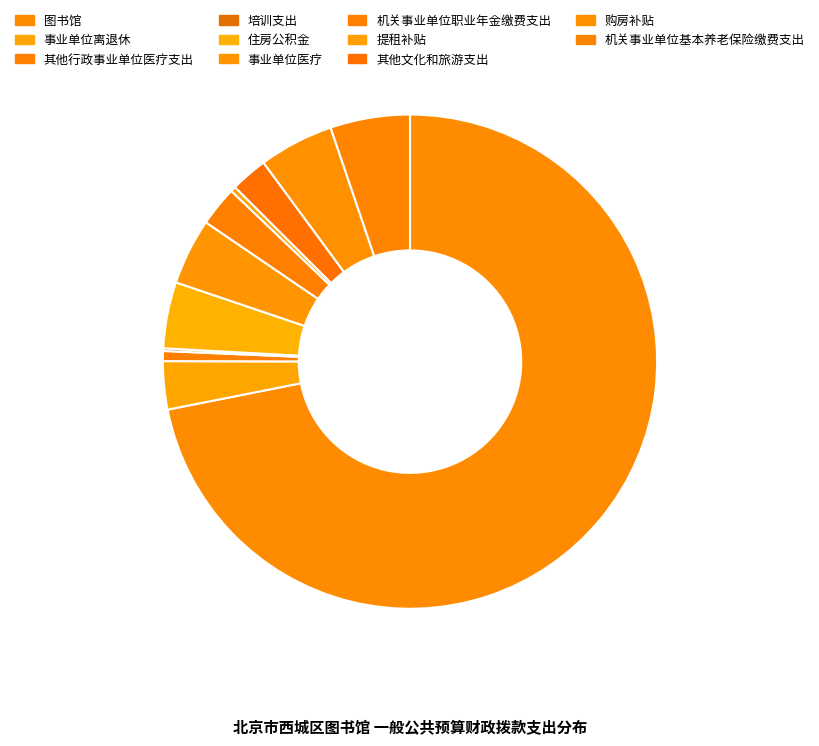

What percentage is the 住房公积金 slice, to the nearest percent?

4%